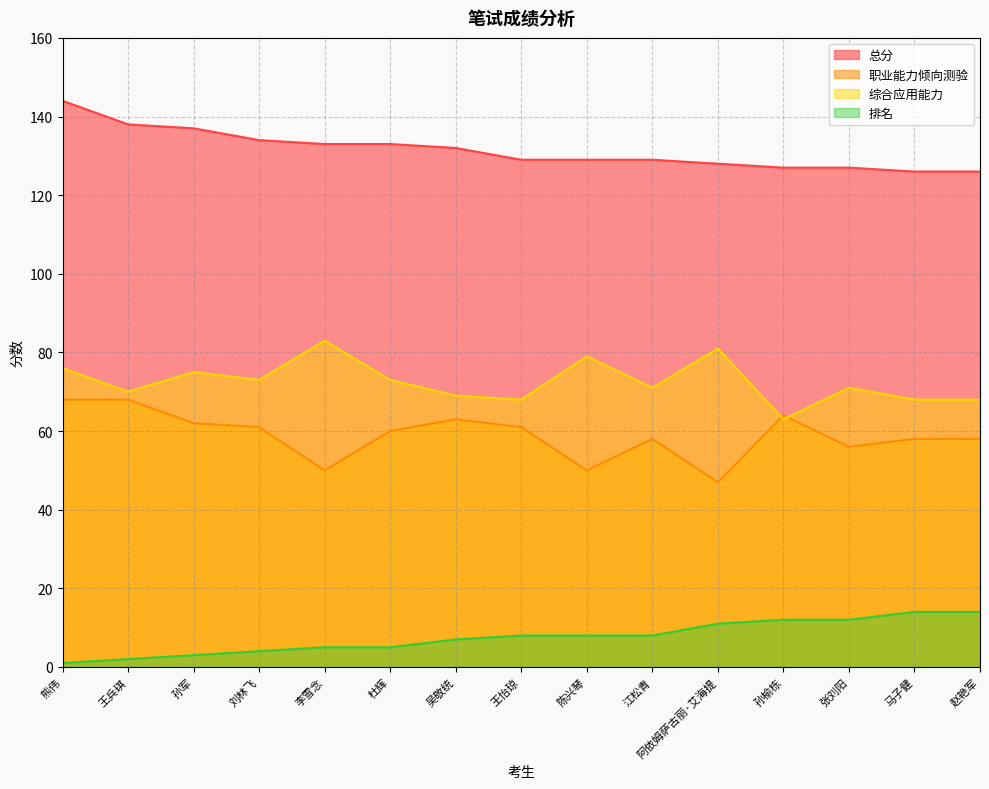

Reading left to right, list all the values displayed in this chart.

总分: 熊伟=144	王兵琪=138	孙军=137	刘林飞=134	李雪念=133	杜辉=133	吴敬统=132	王怡琼=129	陈兴琴=129	江松青=129	阿依姆萨古丽·艾海提=128	孙榆栋=127	张刘阳=127	马子健=126	赵艳军=126
职业能力倾向测验: 熊伟=68	王兵琪=68	孙军=62	刘林飞=61	李雪念=50	杜辉=60	吴敬统=63	王怡琼=61	陈兴琴=50	江松青=58	阿依姆萨古丽·艾海提=47	孙榆栋=64	张刘阳=56	马子健=58	赵艳军=58
综合应用能力: 熊伟=76	王兵琪=70	孙军=75	刘林飞=73	李雪念=83	杜辉=73	吴敬统=69	王怡琼=68	陈兴琴=79	江松青=71	阿依姆萨古丽·艾海提=81	孙榆栋=63	张刘阳=71	马子健=68	赵艳军=68
排名: 熊伟=1	王兵琪=2	孙军=3	刘林飞=4	李雪念=5	杜辉=5	吴敬统=7	王怡琼=8	陈兴琴=8	江松青=8	阿依姆萨古丽·艾海提=11	孙榆栋=12	张刘阳=12	马子健=14	赵艳军=14